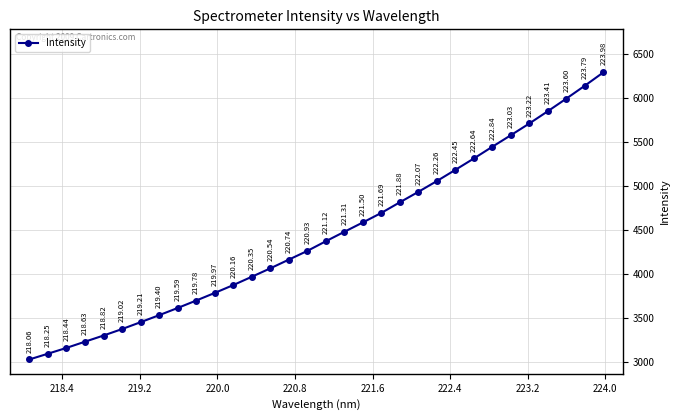

What is the average value?

4435.8